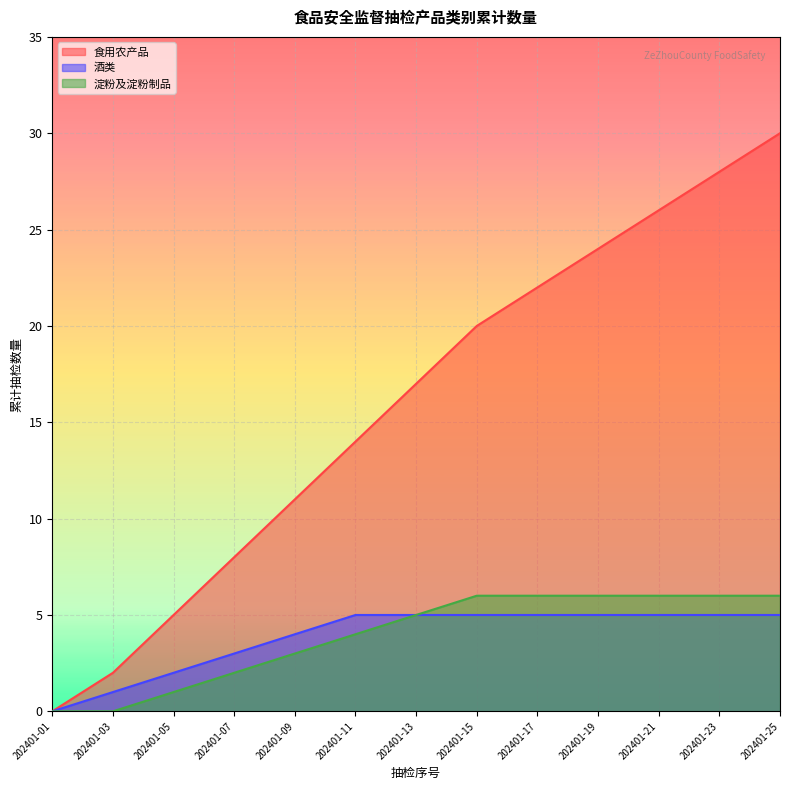

Does the chart display data point markers on the line(s)?

No